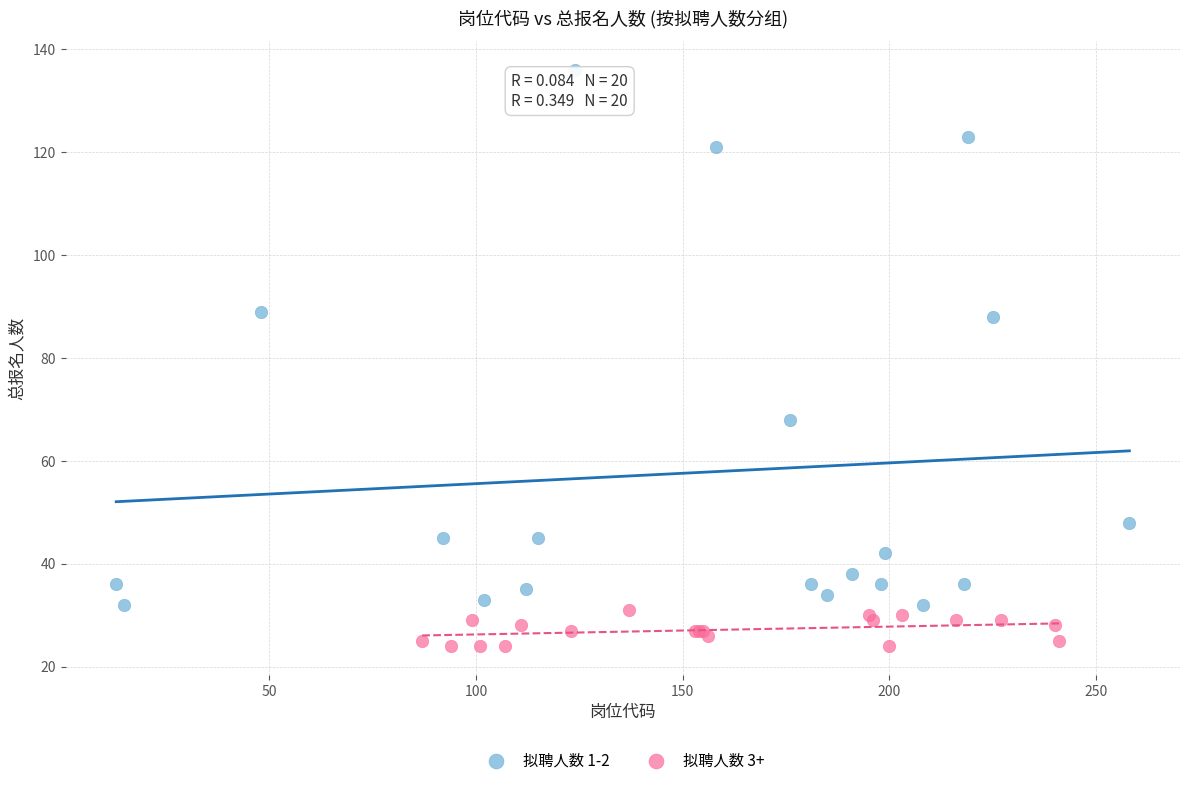

Which series contains the highest Y value?

拟聘人数 1-2